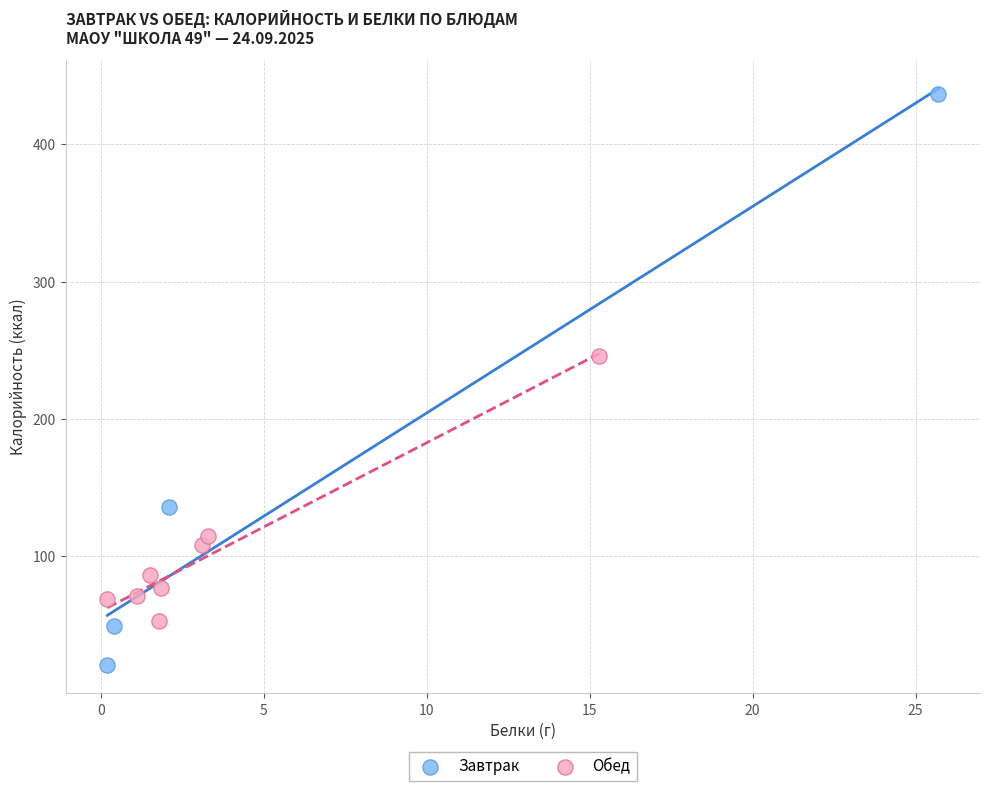

Which series reaches the maximum Y coordinate?

Завтрак